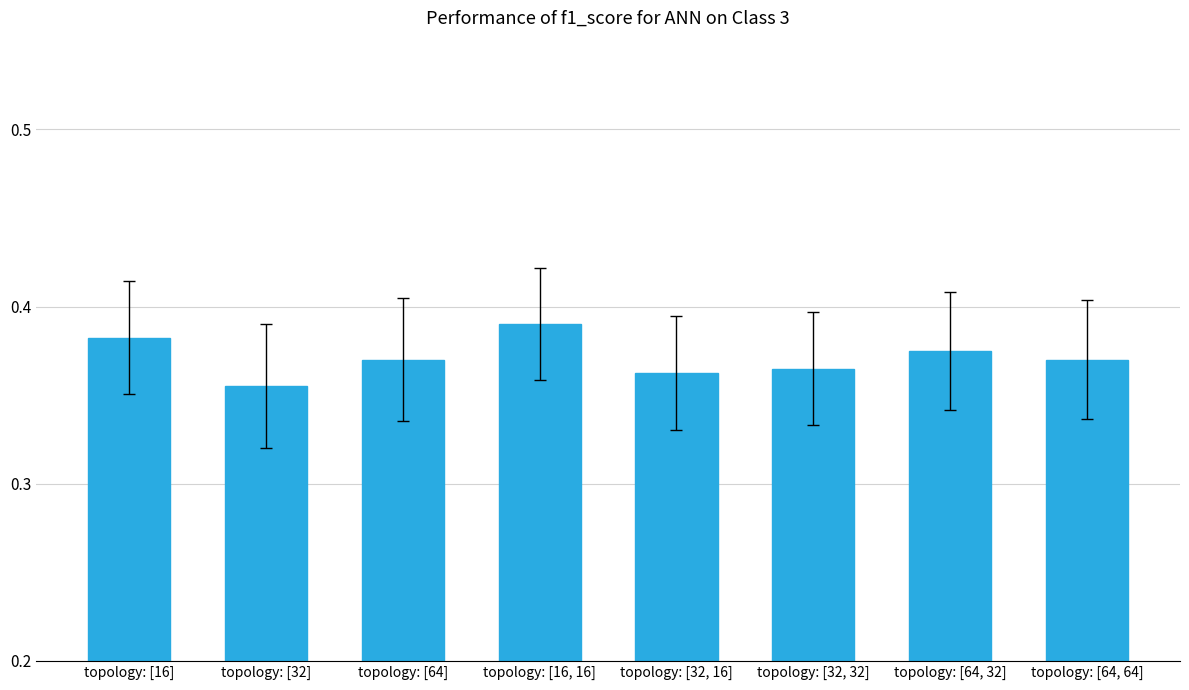

Count the values in the range 0 to 1.

8